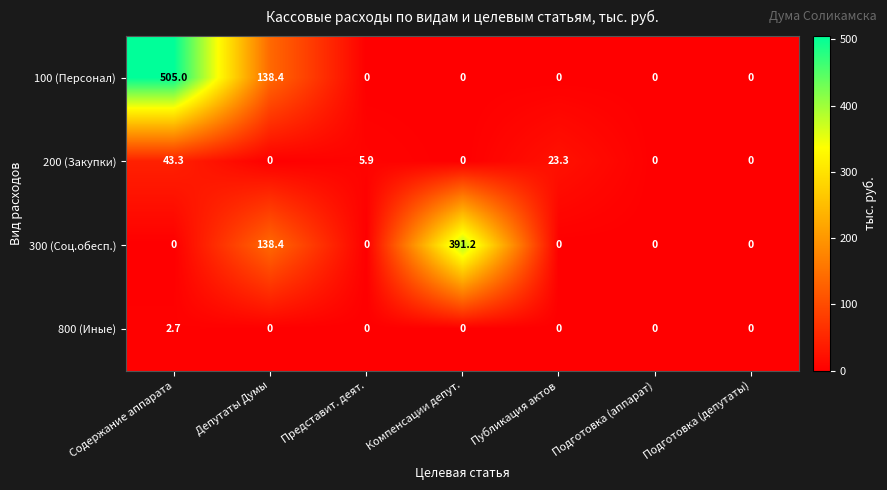

Which series has the largest range (max minus min)?

100 (Персонал)